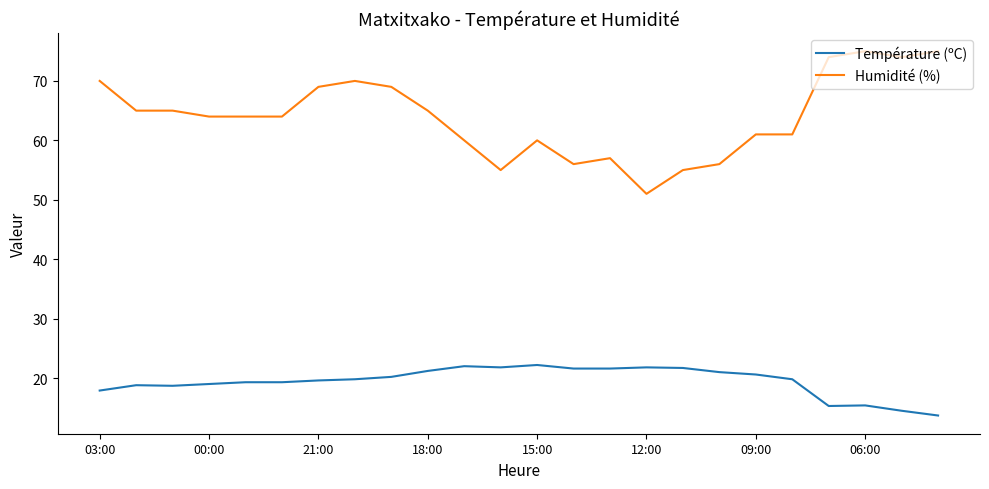

Which series has the widest spread of values?

Humidité (%)